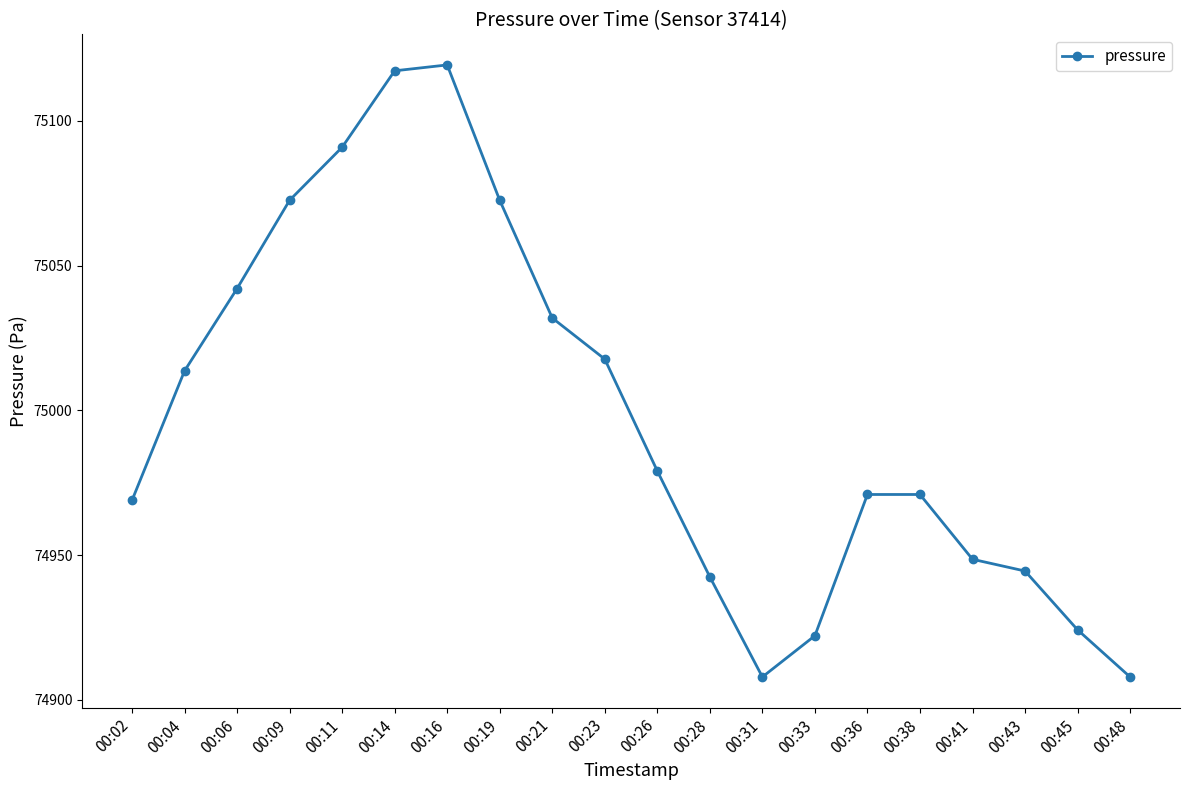

What is the change in value from 00:33 to 00:43?

+22.3